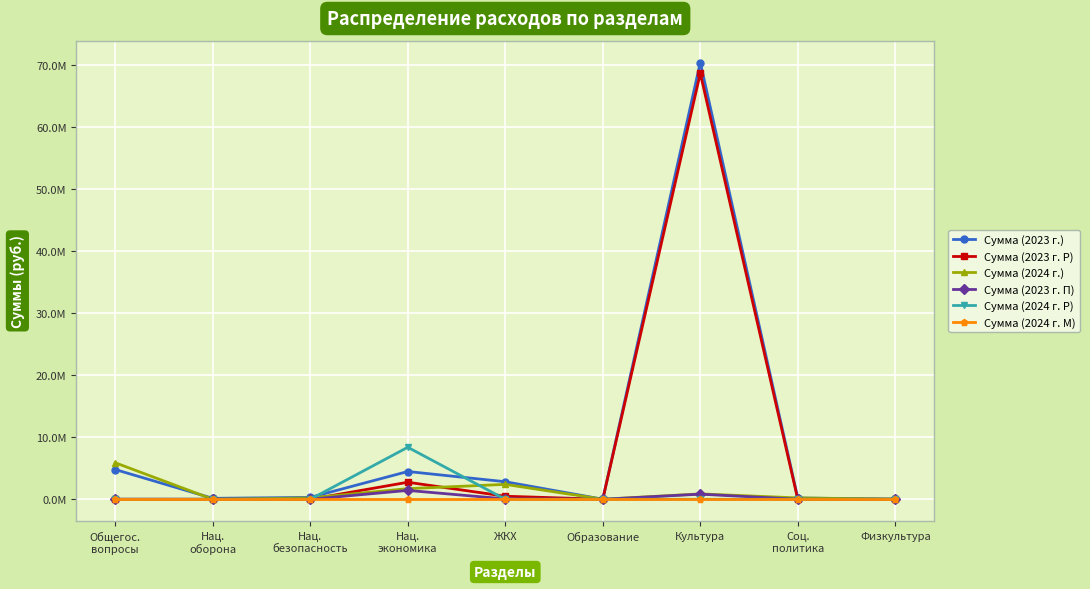

What is the value of the Сумма (2023 г.) point at the 8th from the left?

204000.0